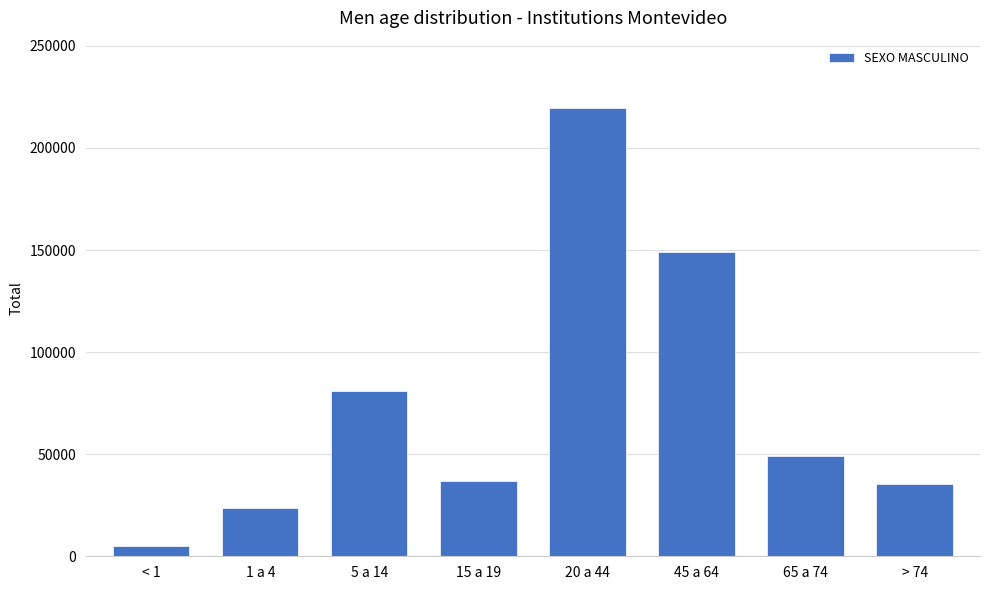

What is the difference between the second highest and minimum values?

144269